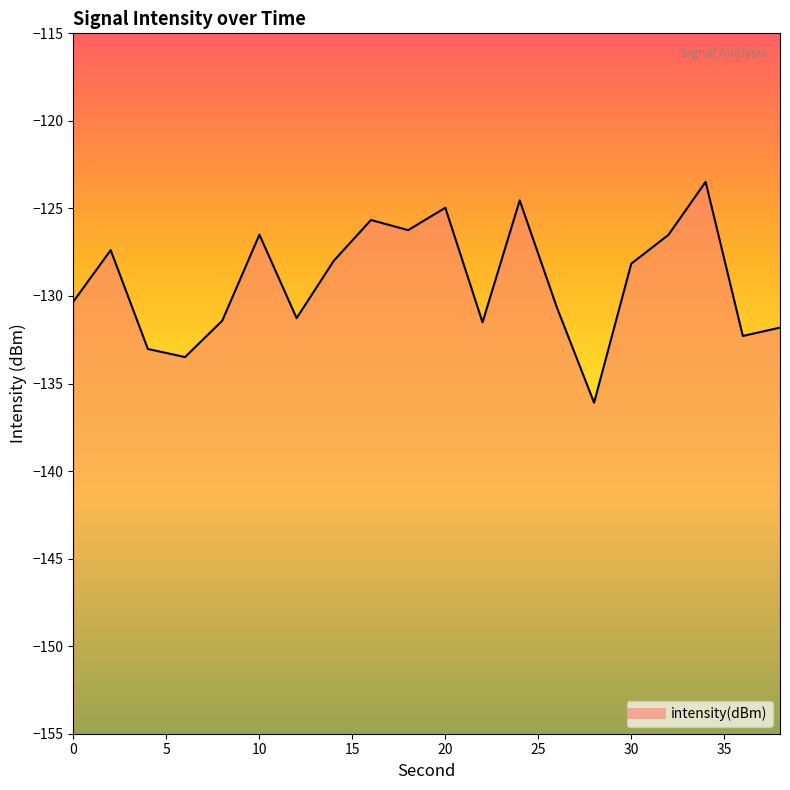

The value at 20 is -197.9. True or false?

False